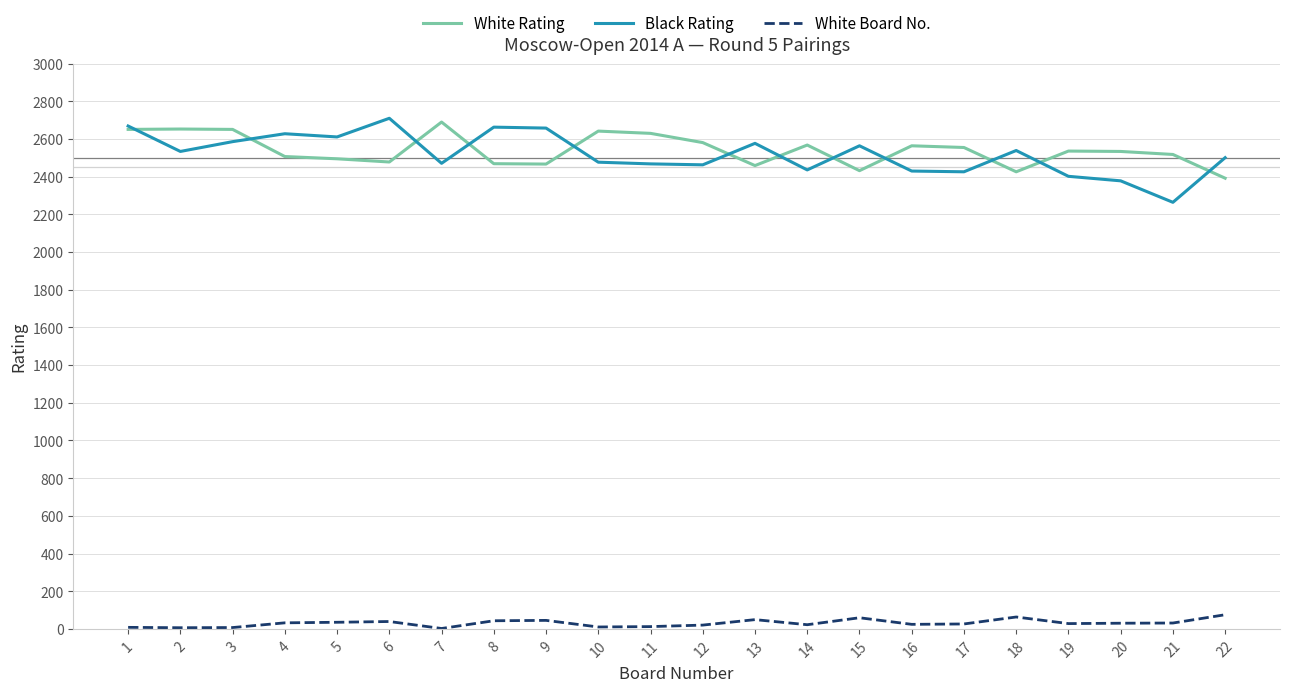

Is the value of White Rating at 9 greater than the value of White Board No. at 6?

Yes